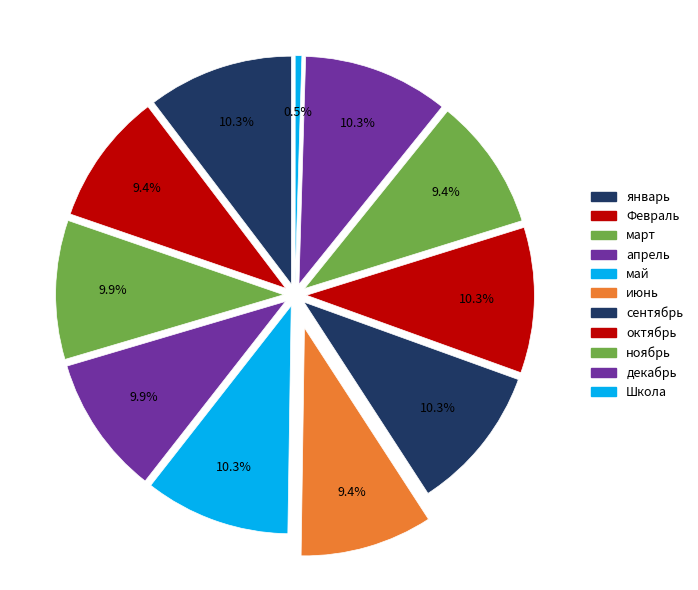

Rank the categories by value from highest to lowest.

январь, май, сентябрь, октябрь, декабрь, март, апрель, Февраль, июнь, ноябрь, Школа